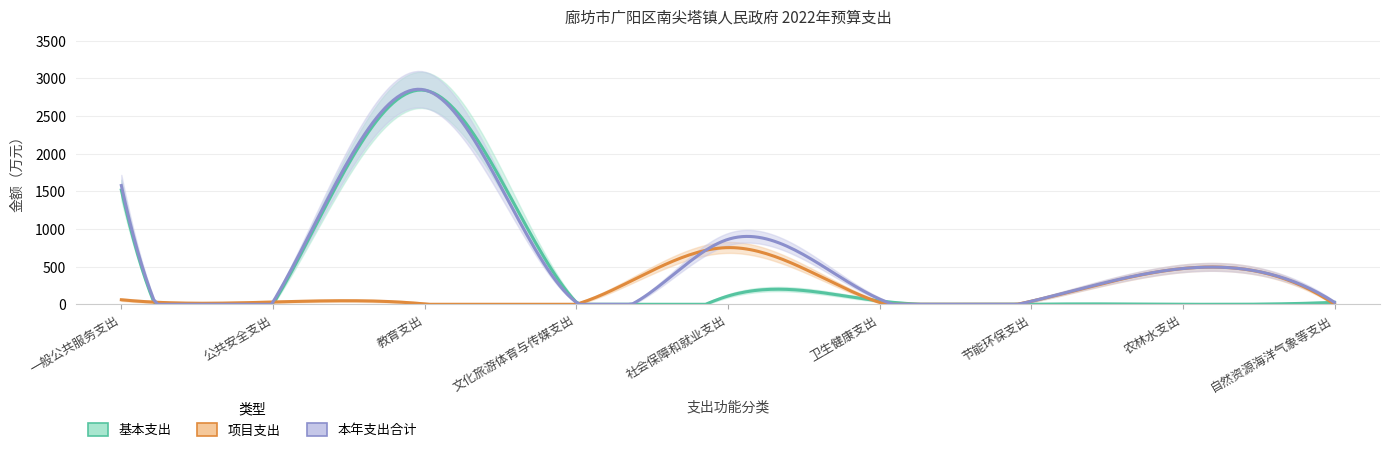

Which series has the largest total across all categories?

本年支出合计